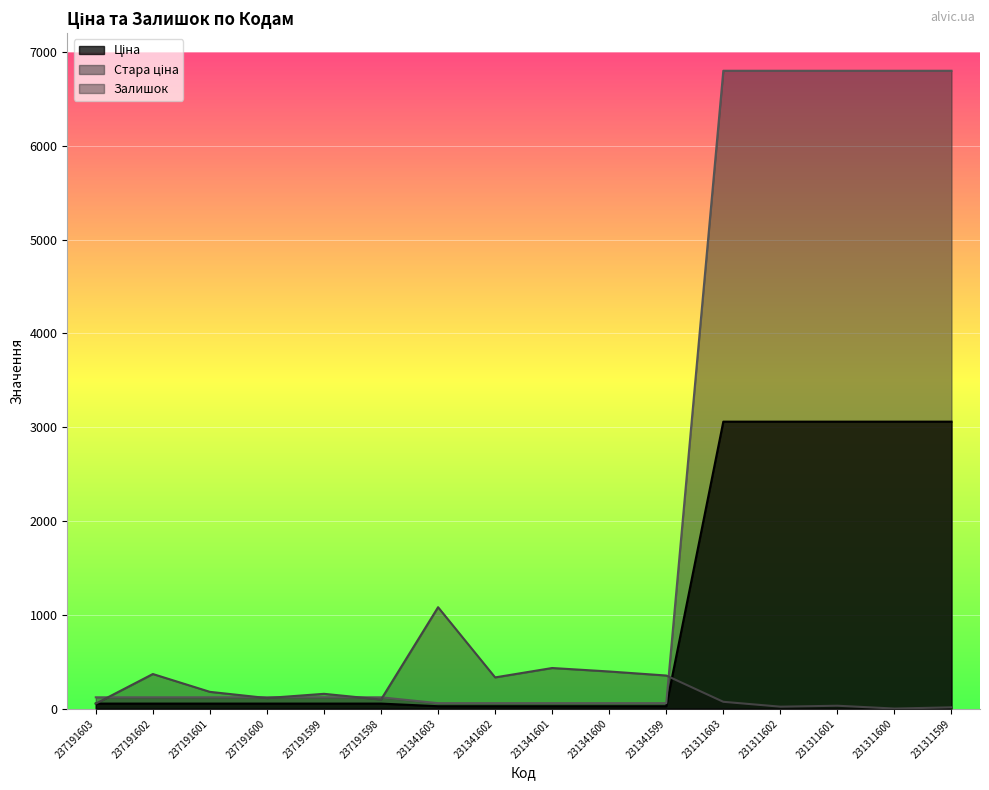

True or false: Залишок has a value of 180.0 at 237191601.

True